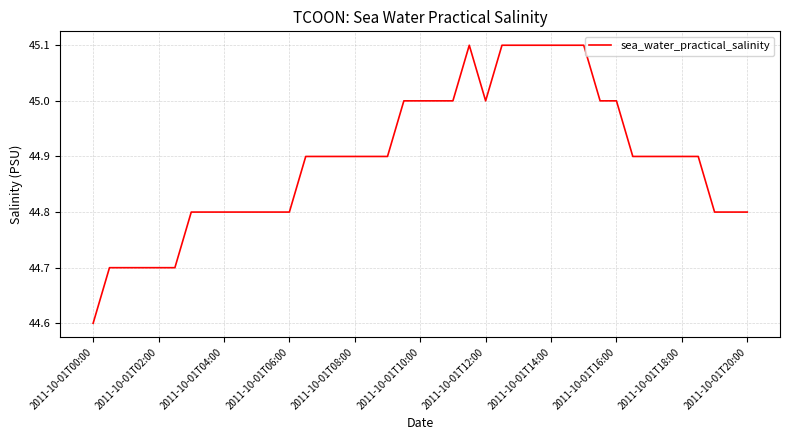

What is the minimum value shown in the chart?

44.6